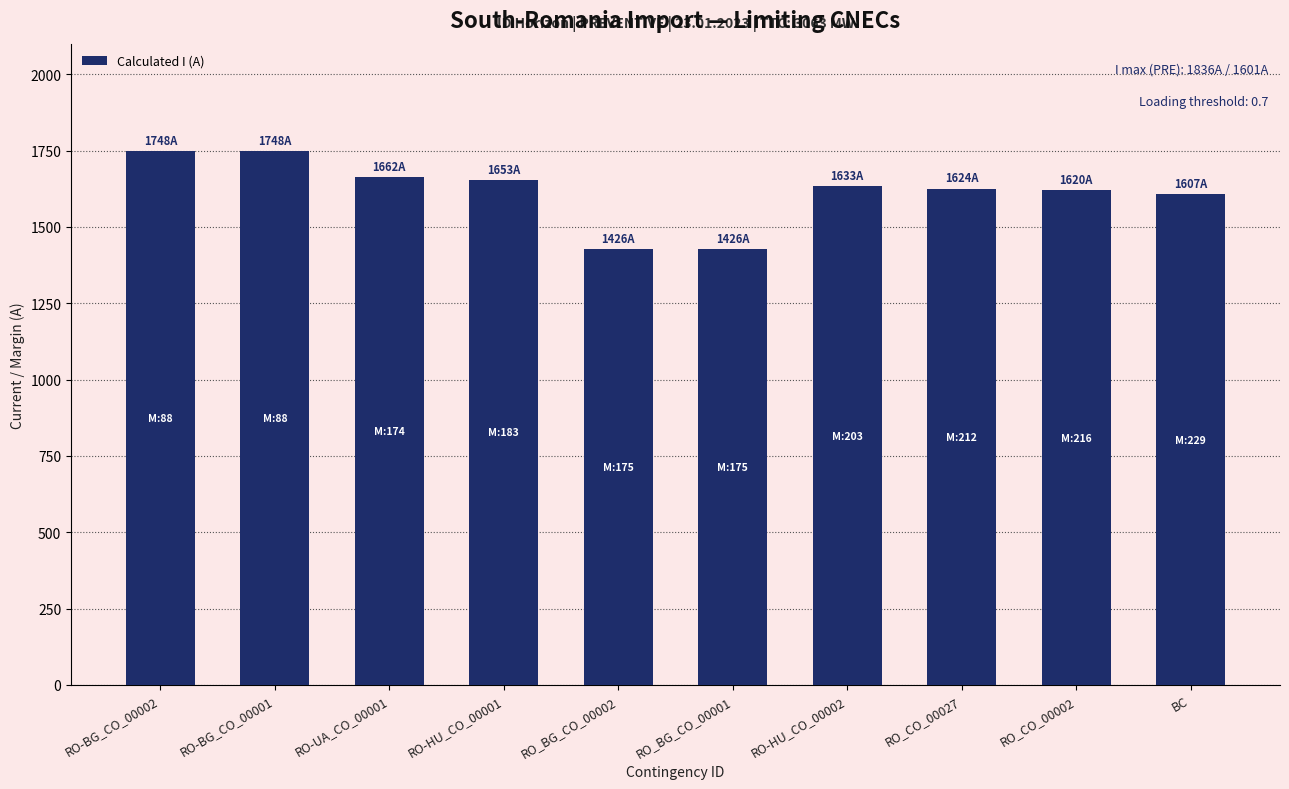

How many series are shown in this chart?

1